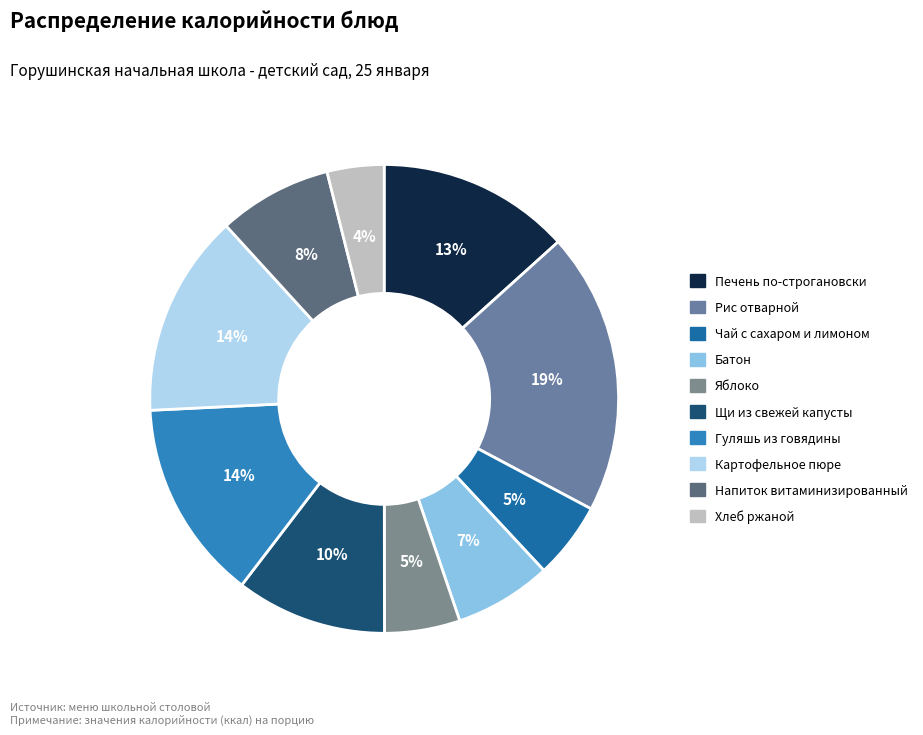

Is there any slice that represents more than half of the pie?

No